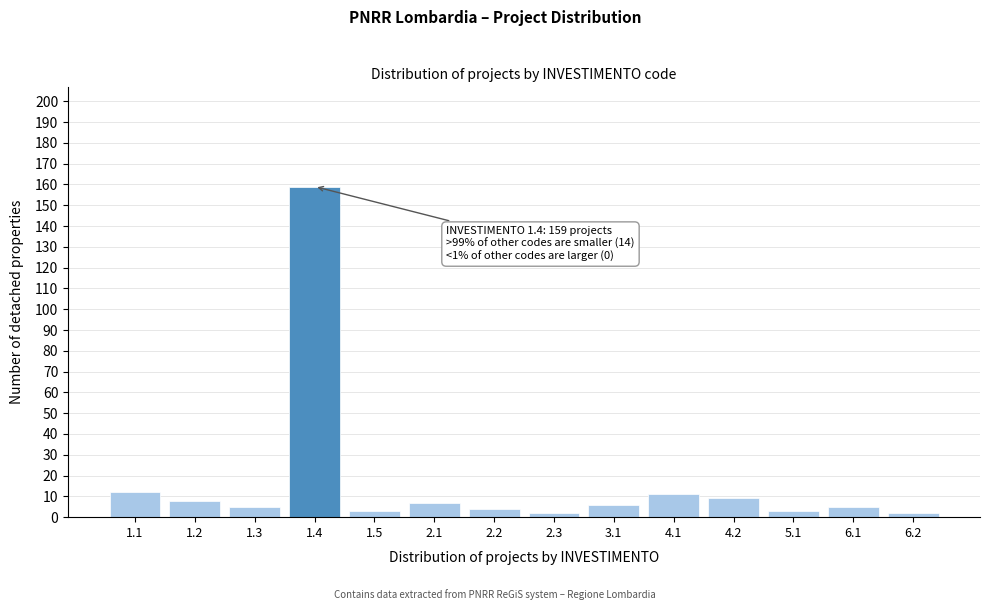

Reading left to right, extract all data points from this chart.

12	8	5	159	3	7	4	2	6	11	9	3	5	2